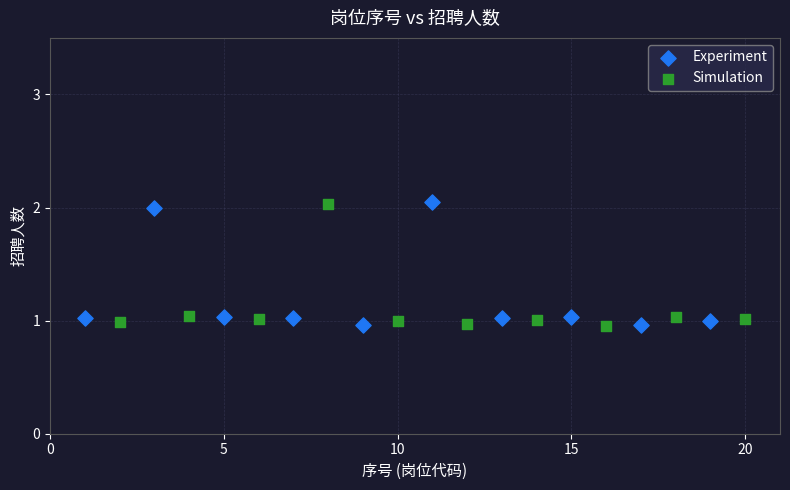

What are all the series names shown in the legend?

Experiment, Simulation